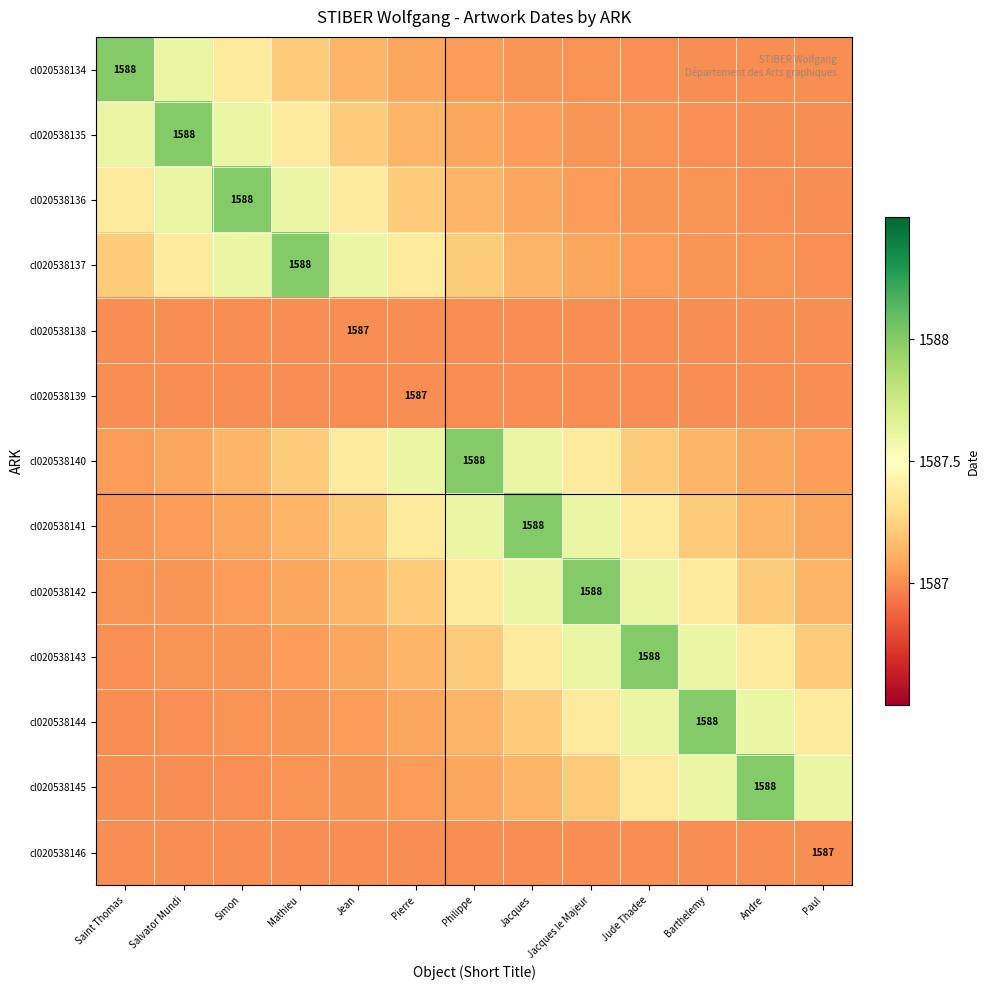

List the series in order of their peak value, lowest first.

cl020538138, cl020538139, cl020538146, cl020538134, cl020538135, cl020538136, cl020538137, cl020538140, cl020538141, cl020538142, cl020538143, cl020538144, cl020538145